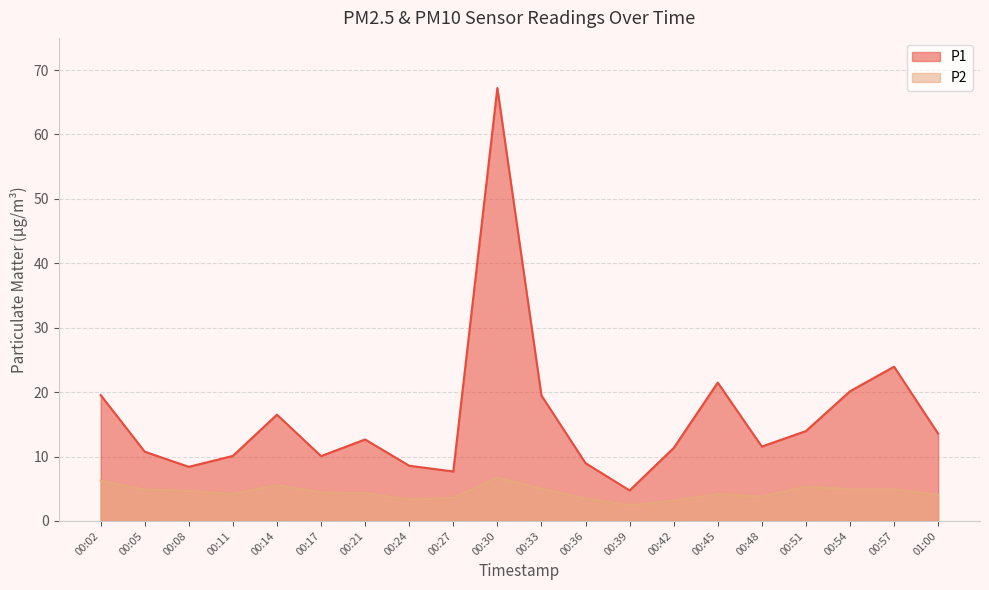

How many distinct data groups are displayed?

2